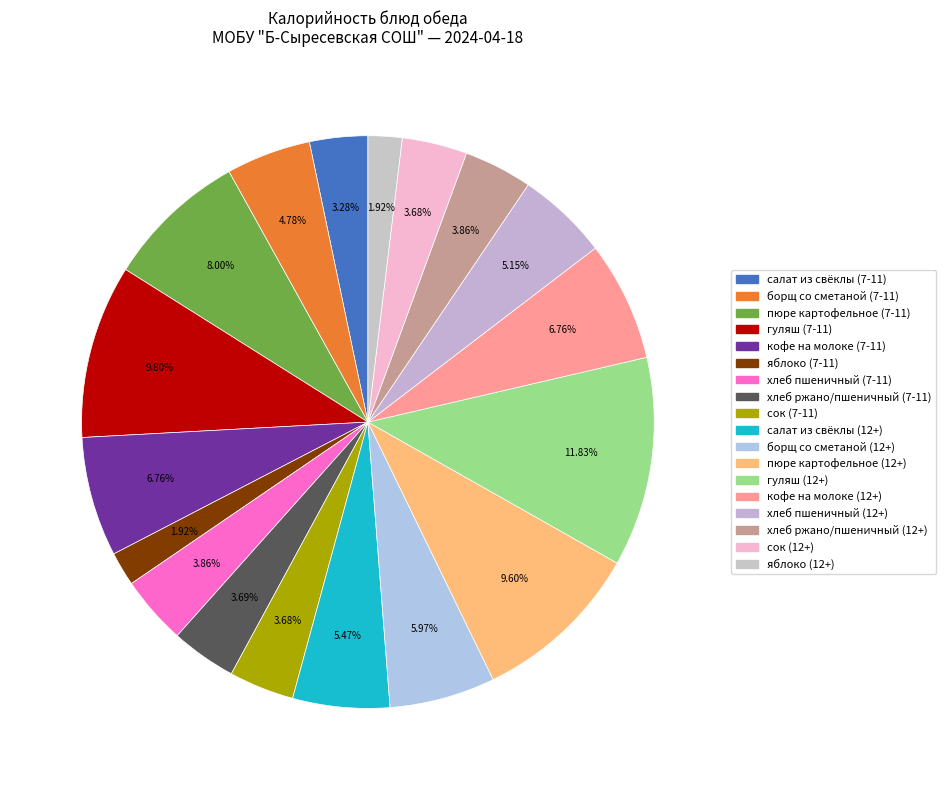

Is сок (12+) the majority of the pie?

No